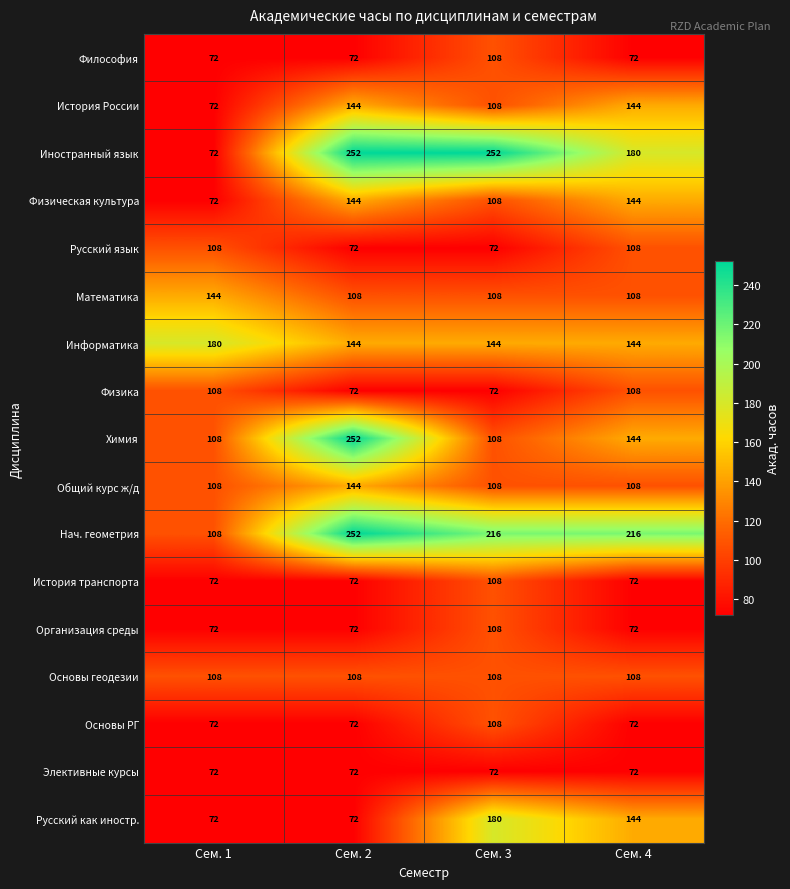

True or false: Химия has a value of 108 at Сем. 1.

True